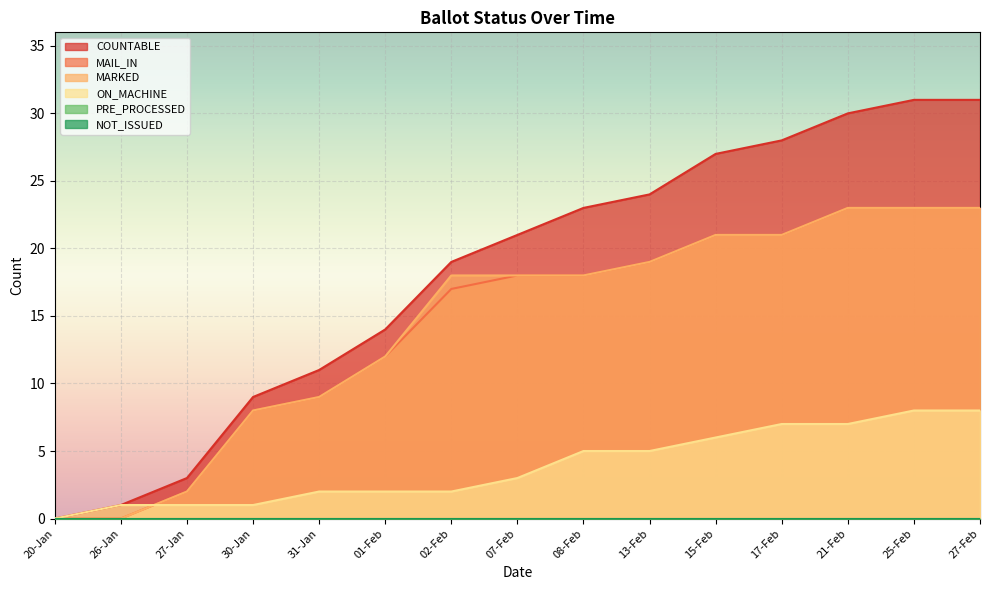

What is the spread (max minus min) of values at 30-Jan?

8